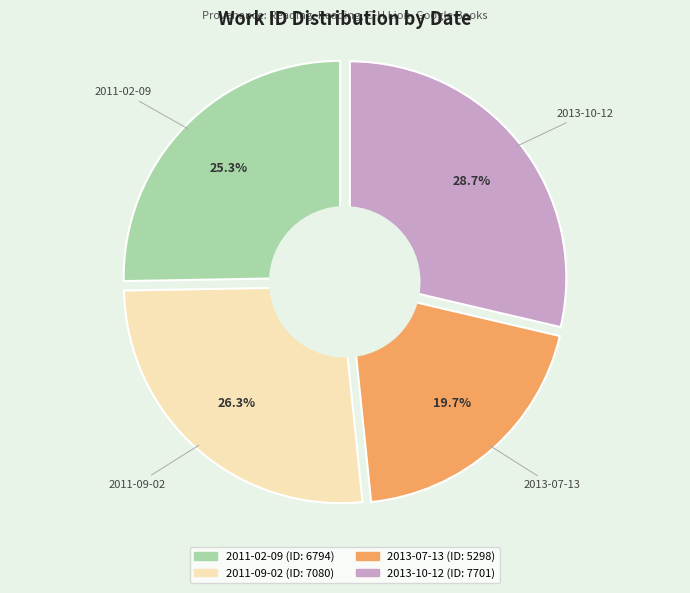

Which slice is the smallest?

2013-07-13